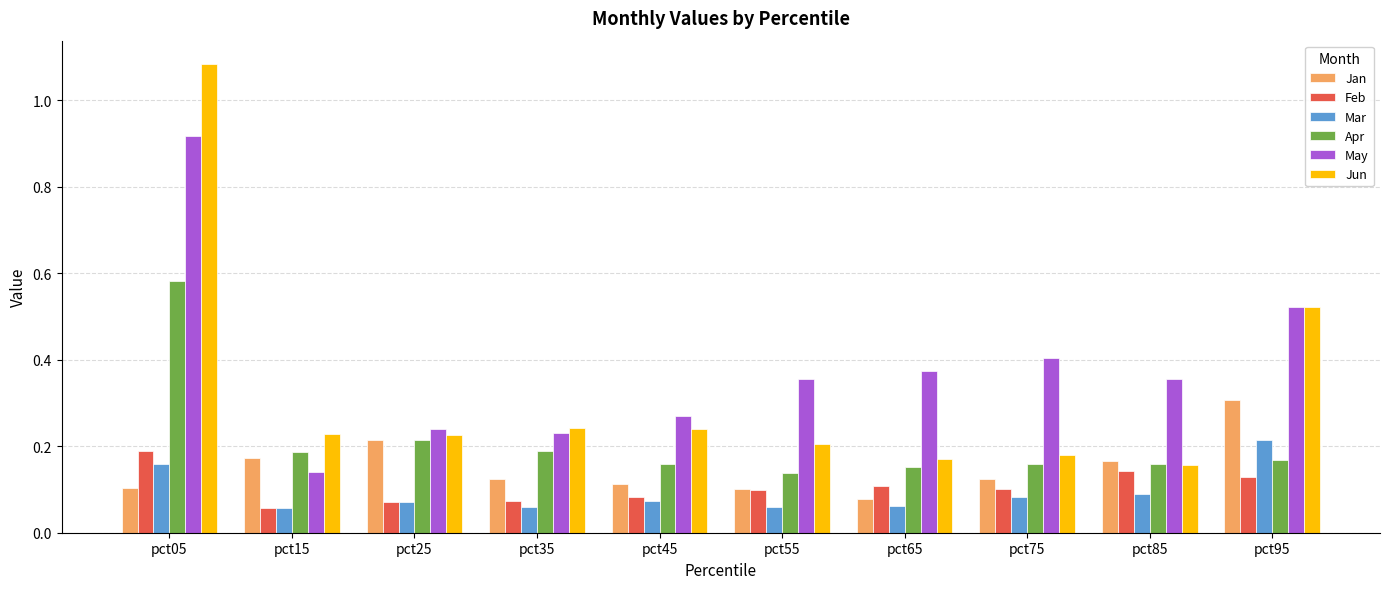

Which category has the lowest value in the May series?

pct15